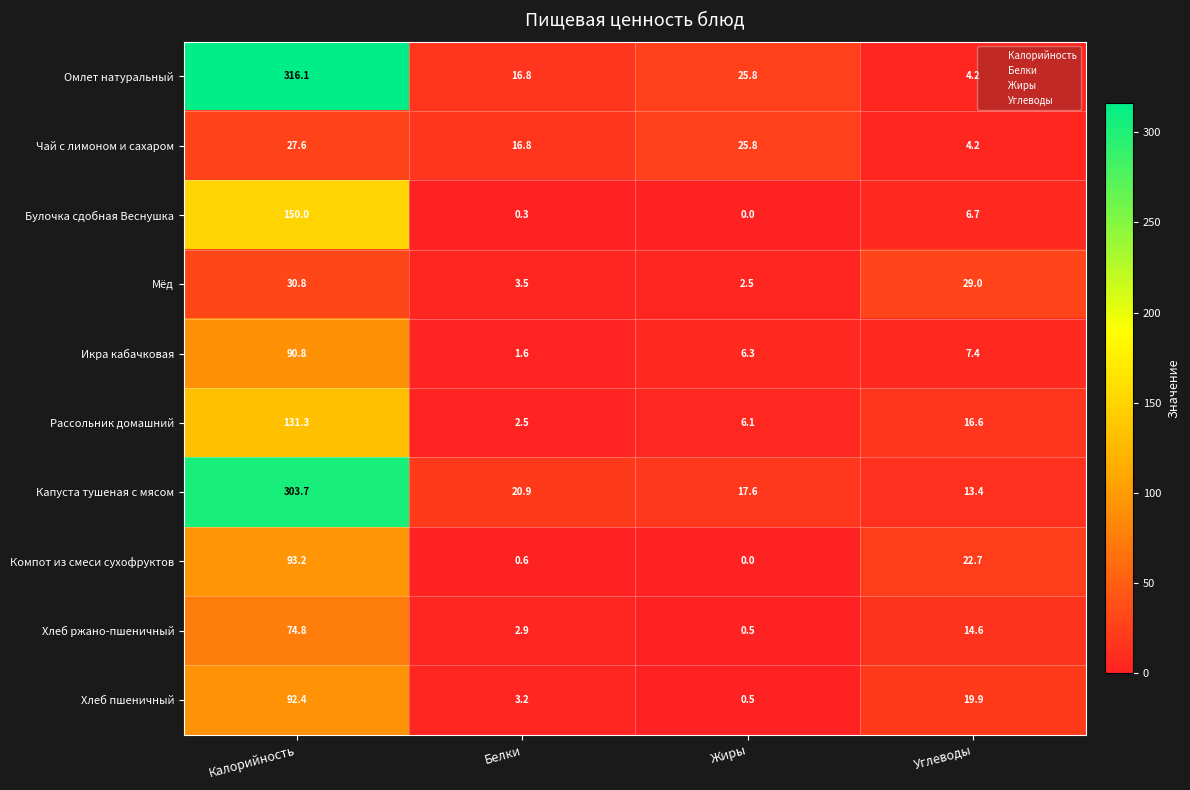

What is the lowest value of the Хлеб ржано-пшеничный series?

0.5